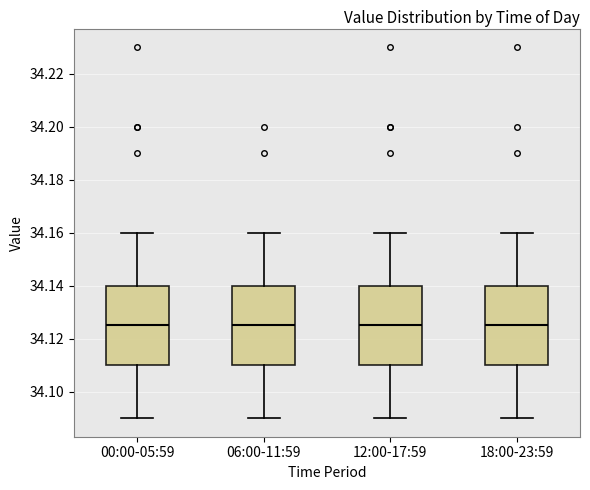

Reading left to right, transcribe this box plot: for each box, give where its median line is, the range the box spans, and where its two whiskers end, as read against the y-axis. The values are not printed on the chart, so give them approximately, as read against the axis.

00:00-05:59: median 34.126, box 34.110 to 34.140, whiskers 34.090 to 34.160
06:00-11:59: median 34.126, box 34.110 to 34.140, whiskers 34.090 to 34.160
12:00-17:59: median 34.126, box 34.110 to 34.140, whiskers 34.090 to 34.160
18:00-23:59: median 34.126, box 34.110 to 34.140, whiskers 34.090 to 34.160